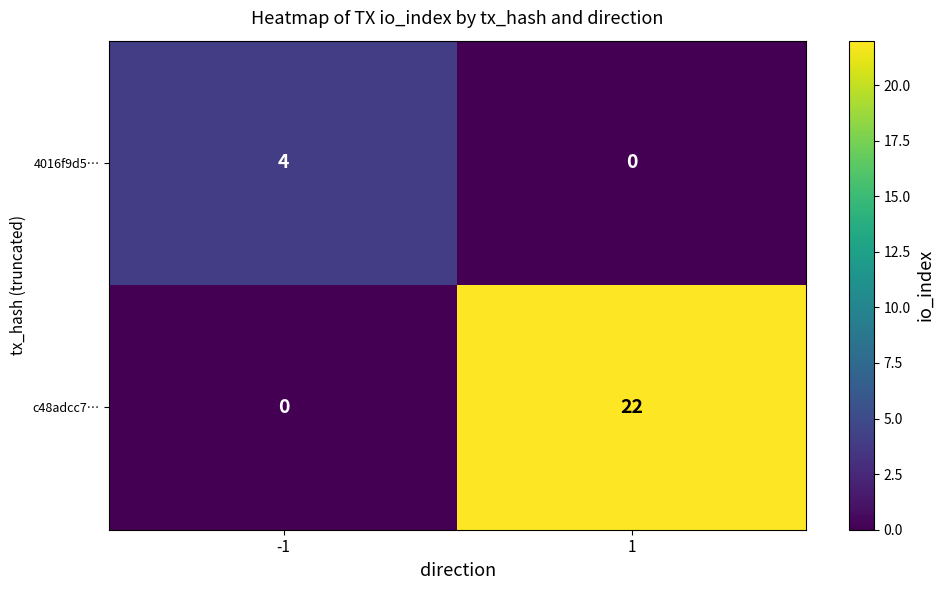

Between -1 and 1, which series saw the biggest shift?

c48adcc7…